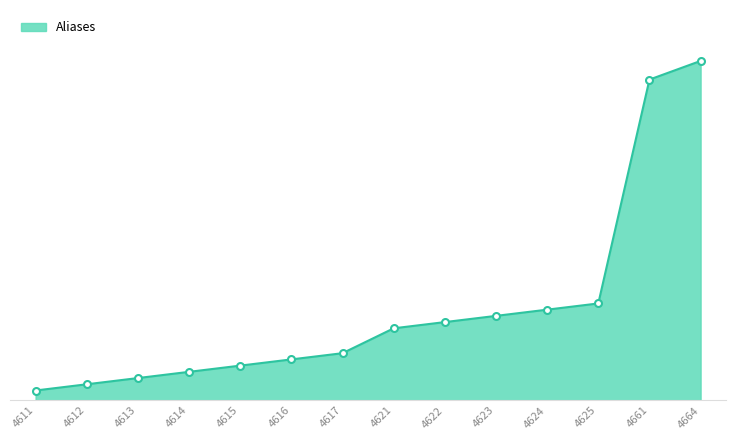

Is this an area chart (filled region under the line)?

Yes